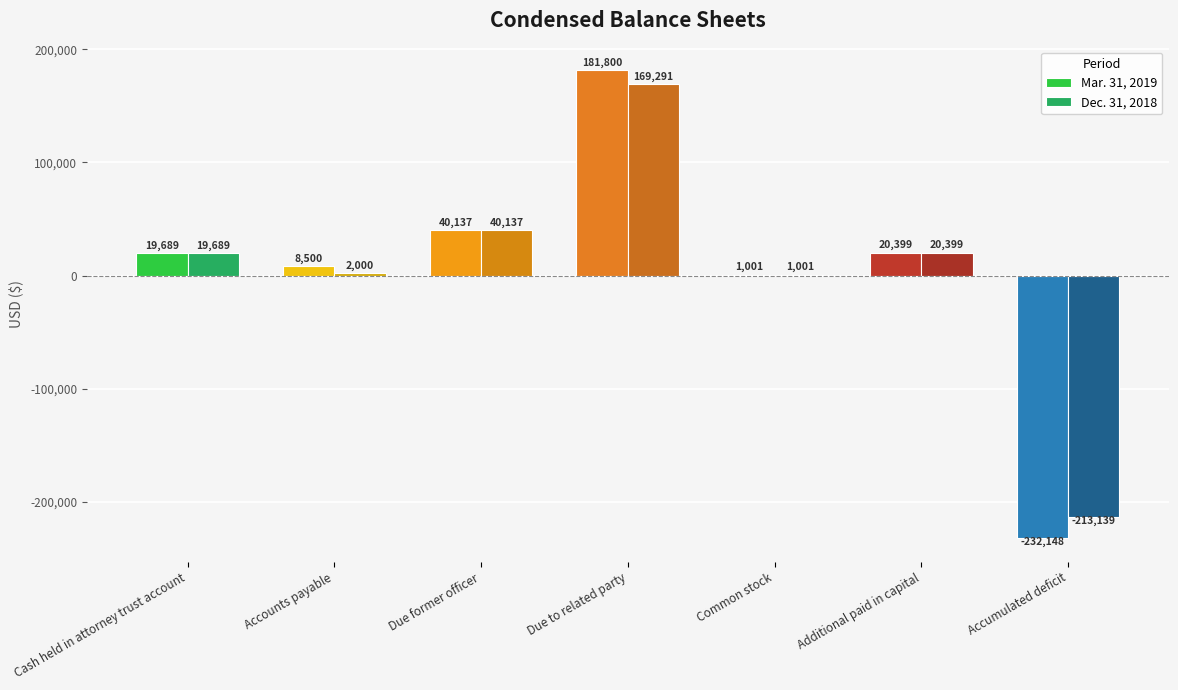

Are the bars horizontal?

No